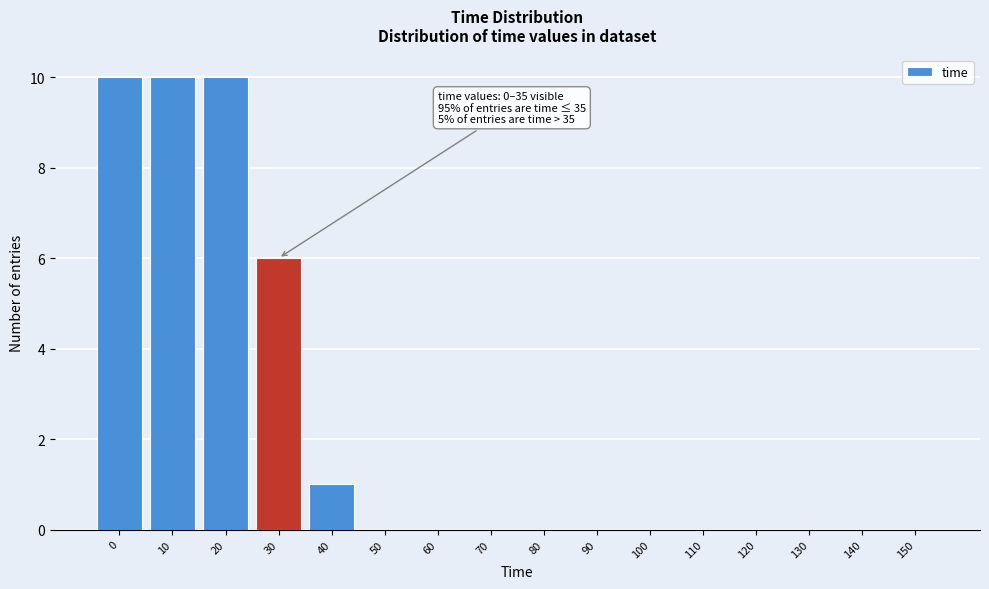

Reading left to right, extract all data points from this chart.

0=10	10=10	20=10	30=6	40=1	50=0	60=0	70=0	80=0	90=0	100=0	110=0	120=0	130=0	140=0	150=0